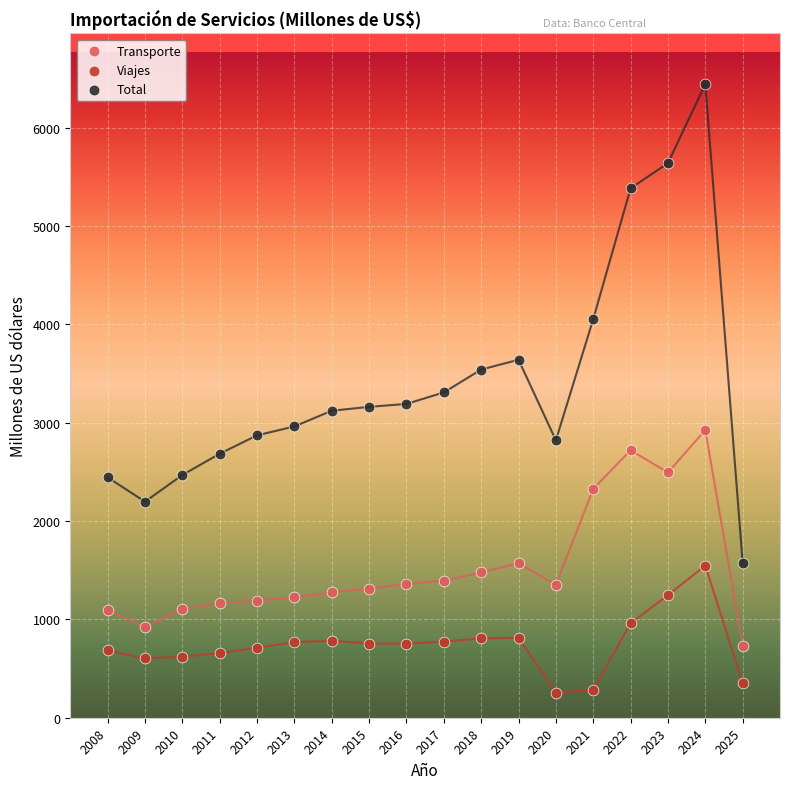

Which series has the widest spread of Y values?

Total